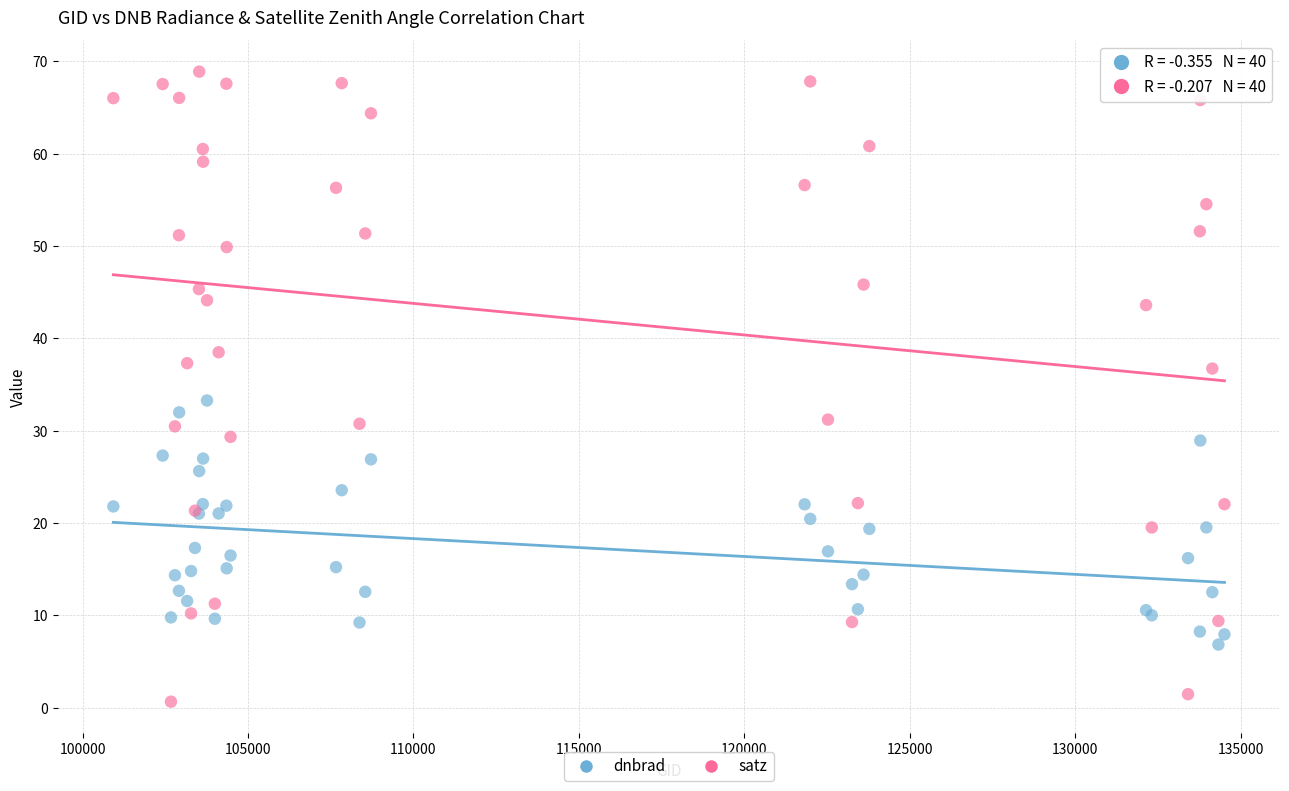

Which series has the widest spread of Y values?

satz